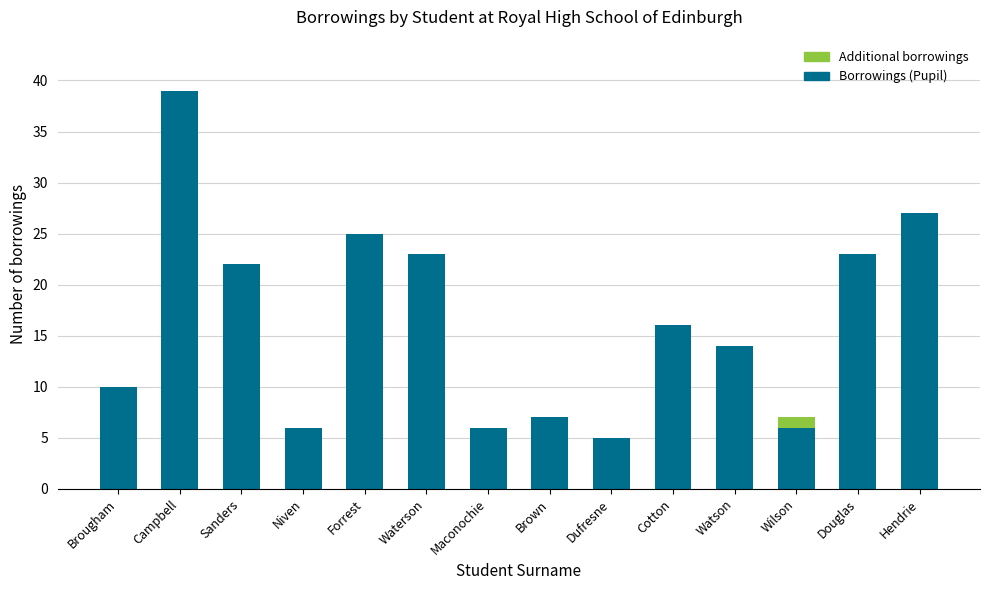

How many series are shown in this chart?

2